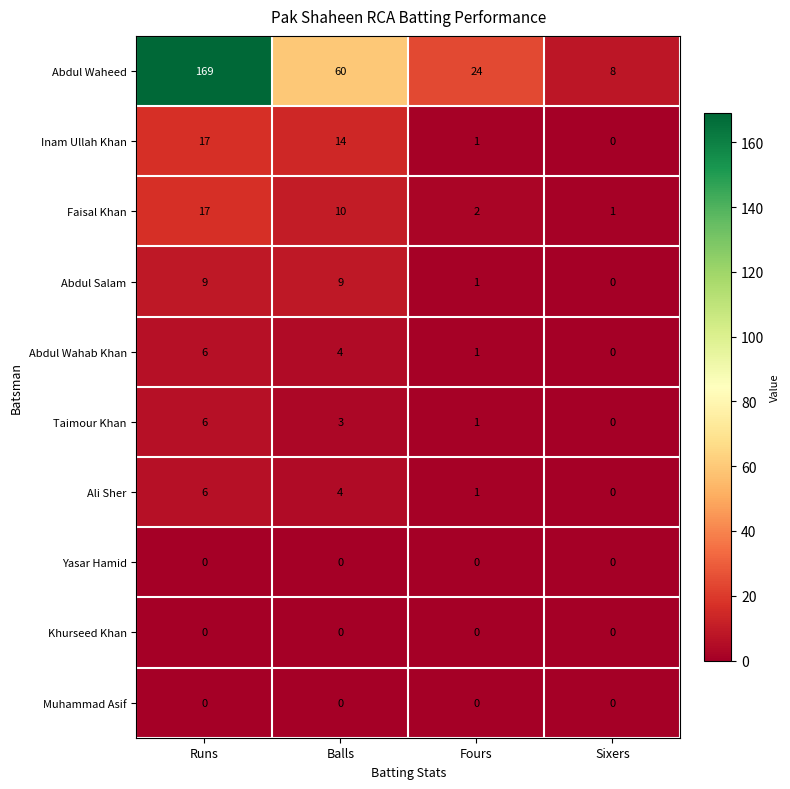

What is the maximum value for Faisal Khan?

17